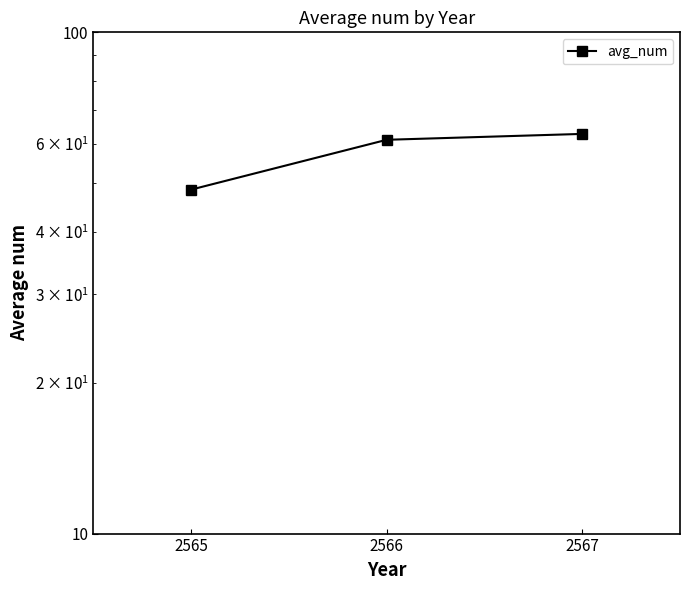

Between 2566 and 2565, which is larger?

2566